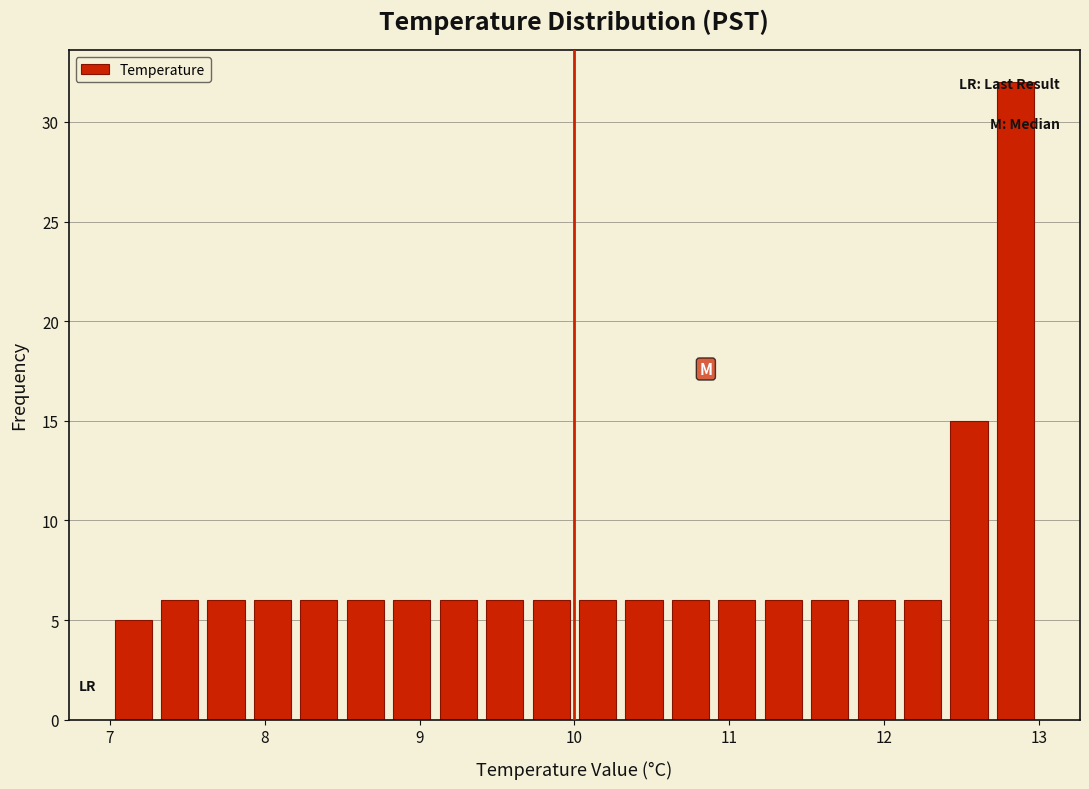

Around what value on the x-axis is the tallest bar? Give the approximate position of its centre, as read against the axis.

12.9